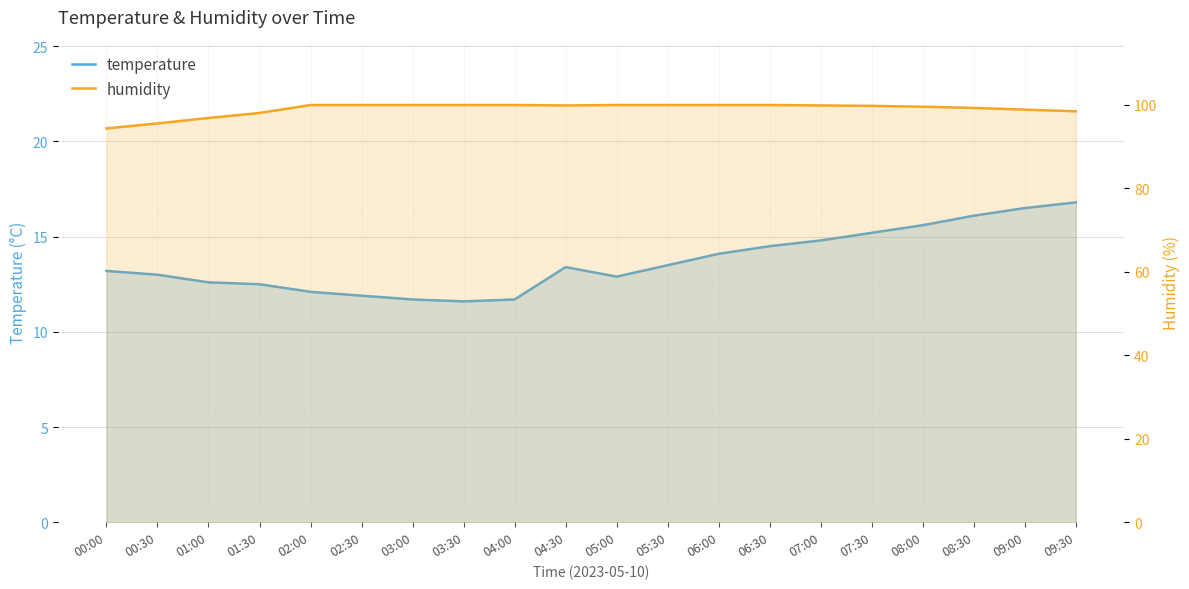

True or false: temperature has more than 0 points higher than both neighbors.

True